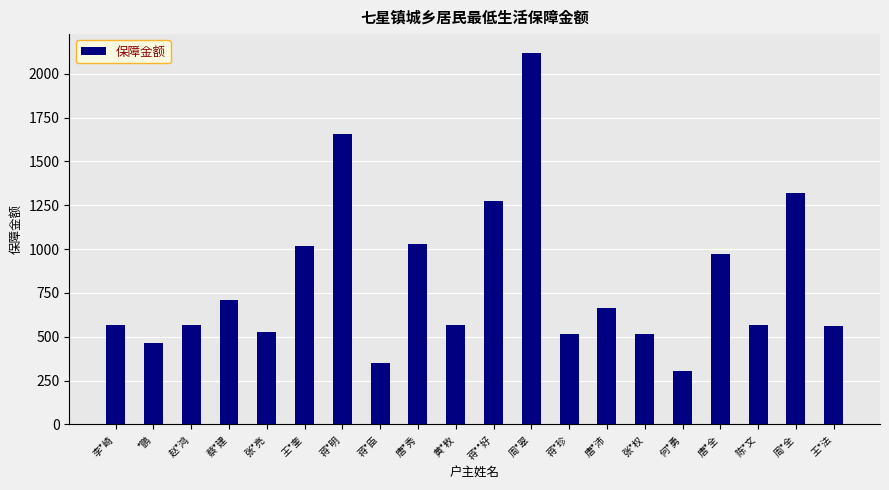

Which label corresponds to the largest value in the chart?

周*翠